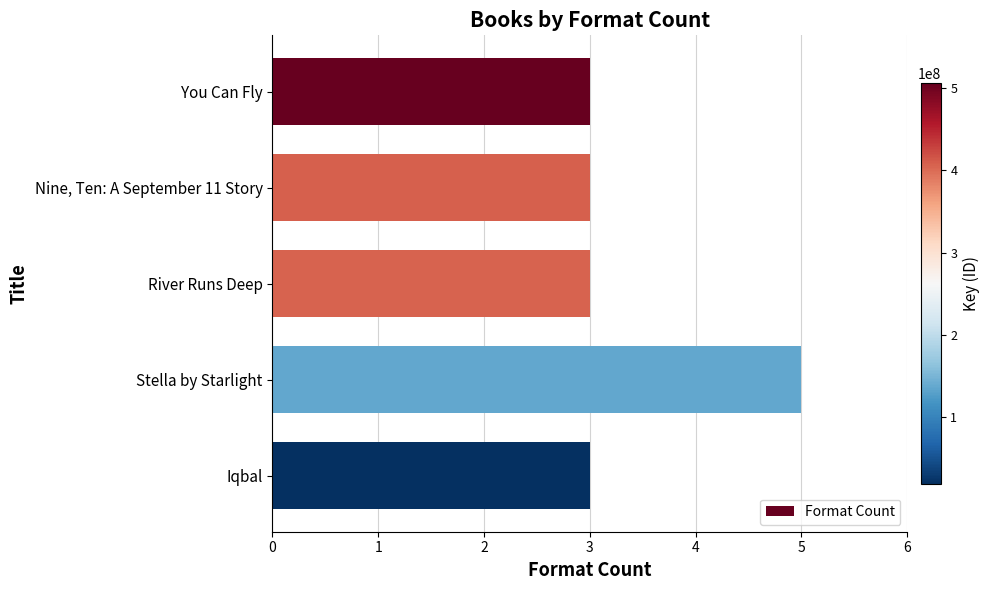

Reading top to bottom, what are all the values shown in this chart?

You Can Fly=3	Nine, Ten: A September 11 Story=3	River Runs Deep=3	Stella by Starlight=5	Iqbal=3